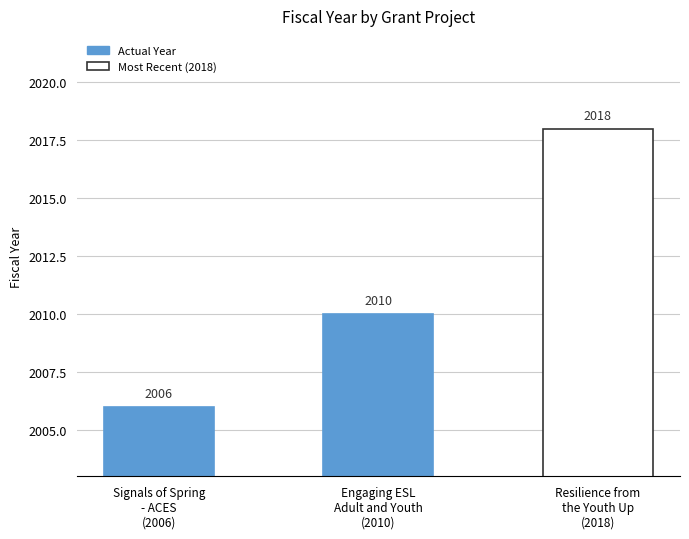

What is the greatest value displayed?

2018